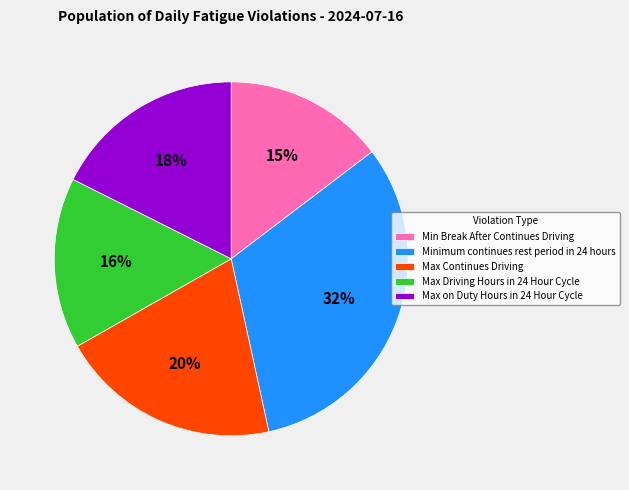

What percentage is the Minimum continues rest period in 24 hours slice, to the nearest percent?

32%